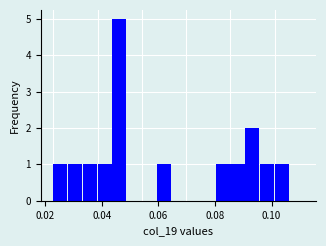

Around what value on the x-axis is the tallest bar? Give the approximate position of its centre, as read against the axis.

0.046